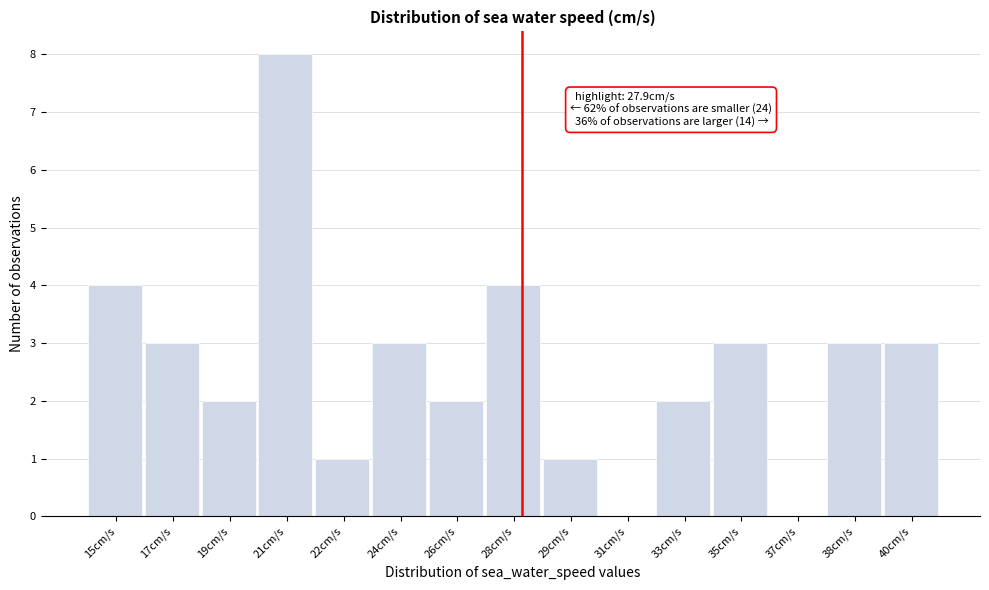

Reading left to right, what are all the values shown in this chart?

15cm/s=4	17cm/s=3	19cm/s=2	21cm/s=8	22cm/s=1	24cm/s=3	26cm/s=2	28cm/s=4	29cm/s=1	31cm/s=0	33cm/s=2	35cm/s=3	37cm/s=0	38cm/s=3	40cm/s=3